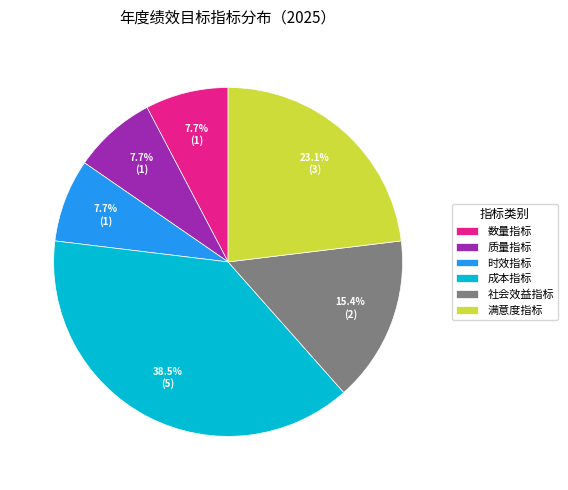

What is the ratio of the value at 社会效益指标 to the value at 成本指标?

0.4